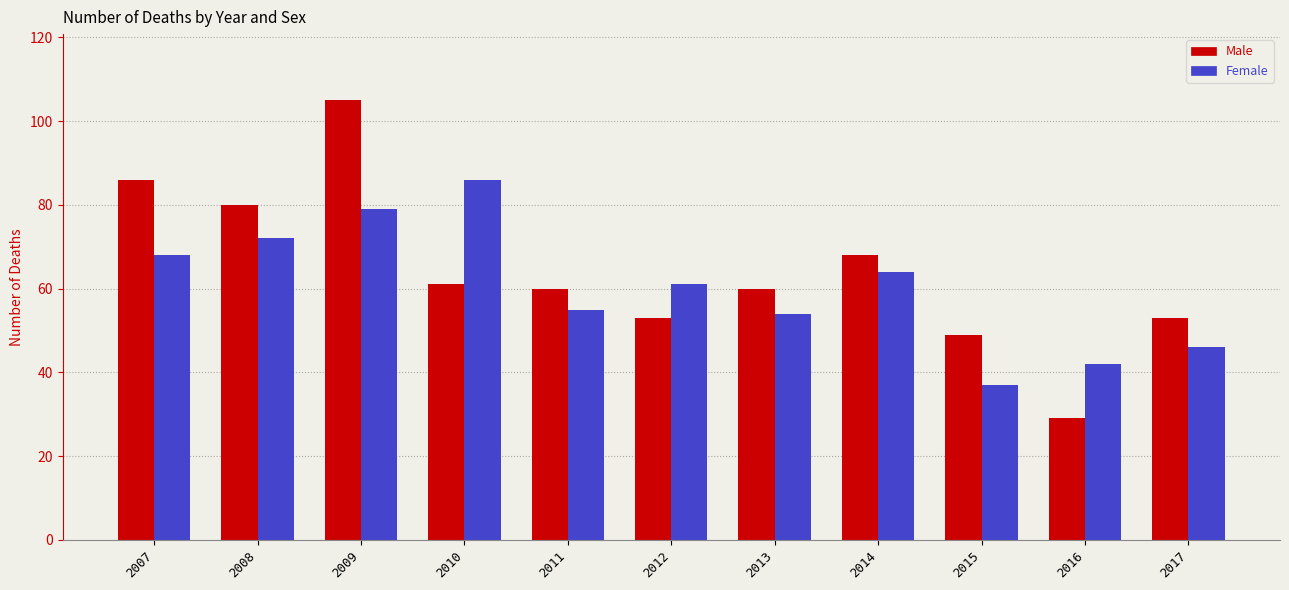

Reading left to right, extract all data points from this chart.

Male: 86	80	105	61	60	53	60	68	49	29	53
Female: 68	72	79	86	55	61	54	64	37	42	46